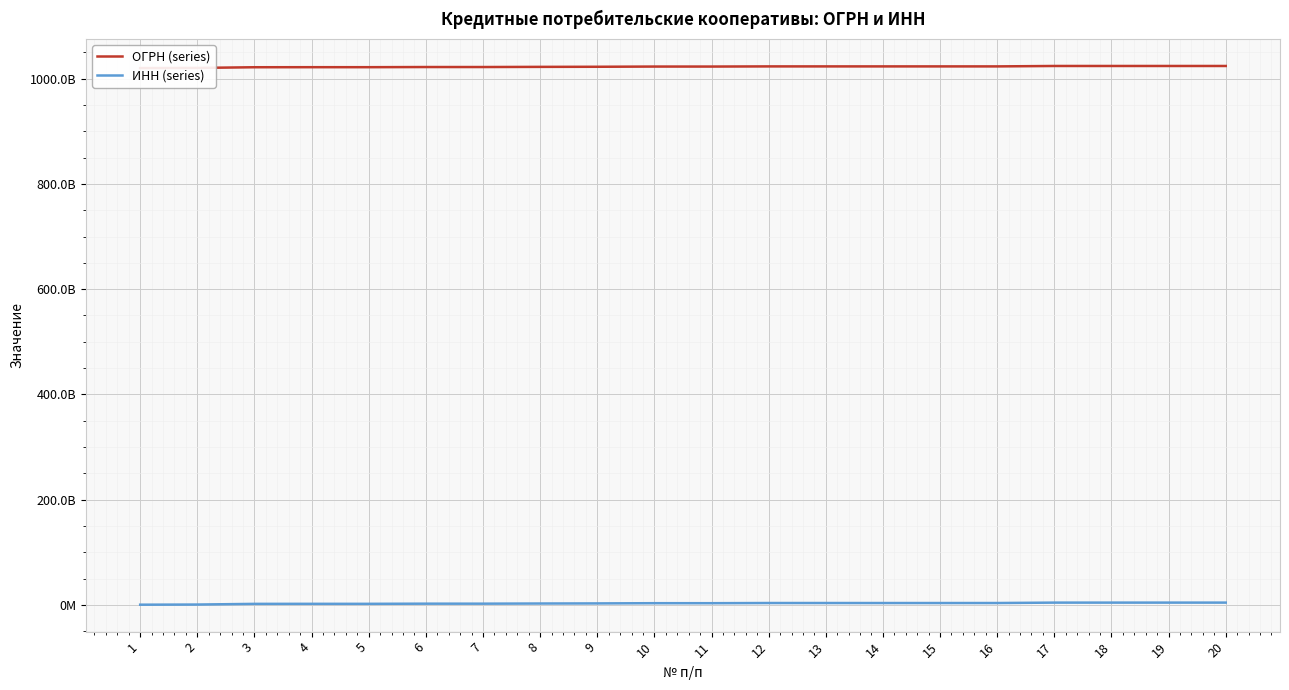

List the series in order of their peak value, lowest first.

ИНН (series), ОГРН (series)